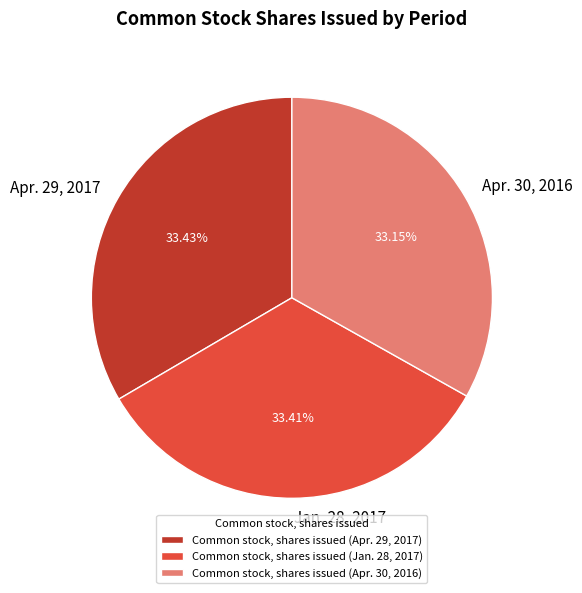

Is it true that Apr. 29, 2017 is 45% of the pie?

False